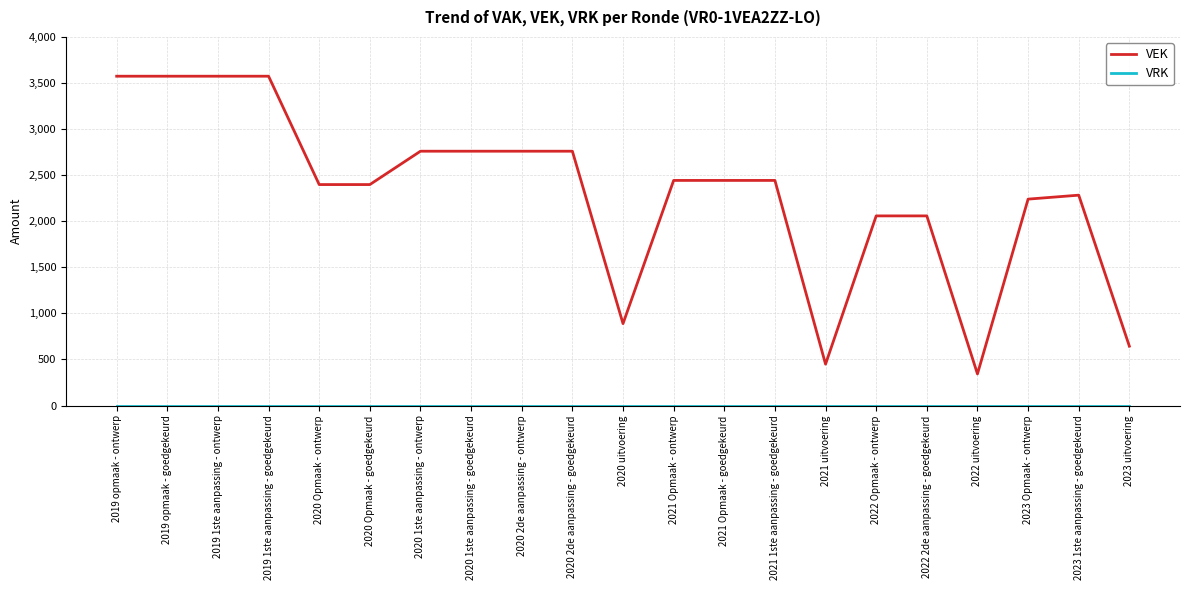

The value of VEK at 2022 uitvoering is 148. True or false?

False